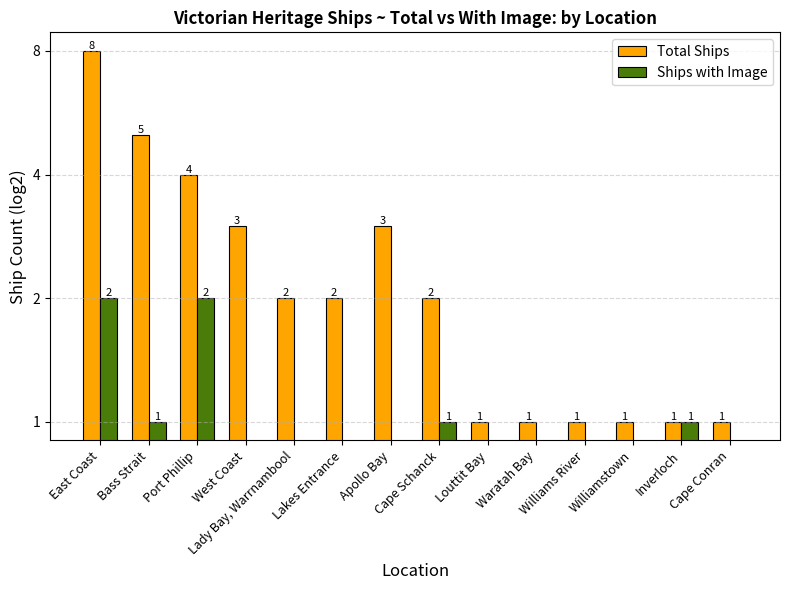

What is the label of the 1st bar from the left?

East Coast